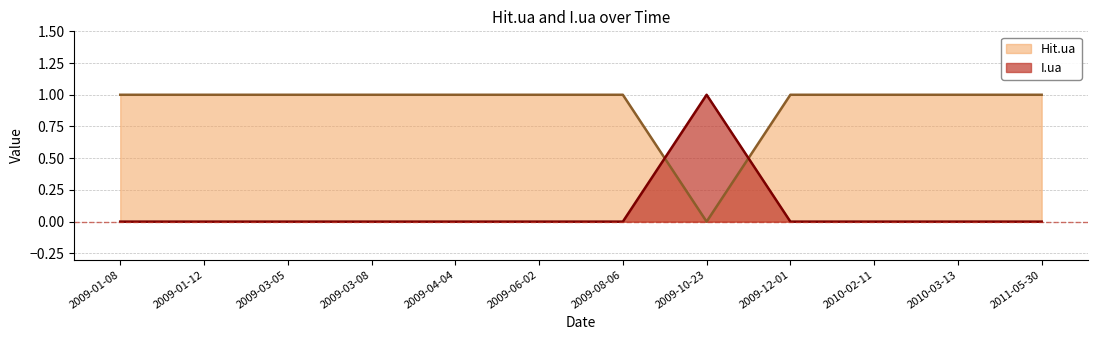

Which label corresponds to the largest value in the chart?

2009-10-23